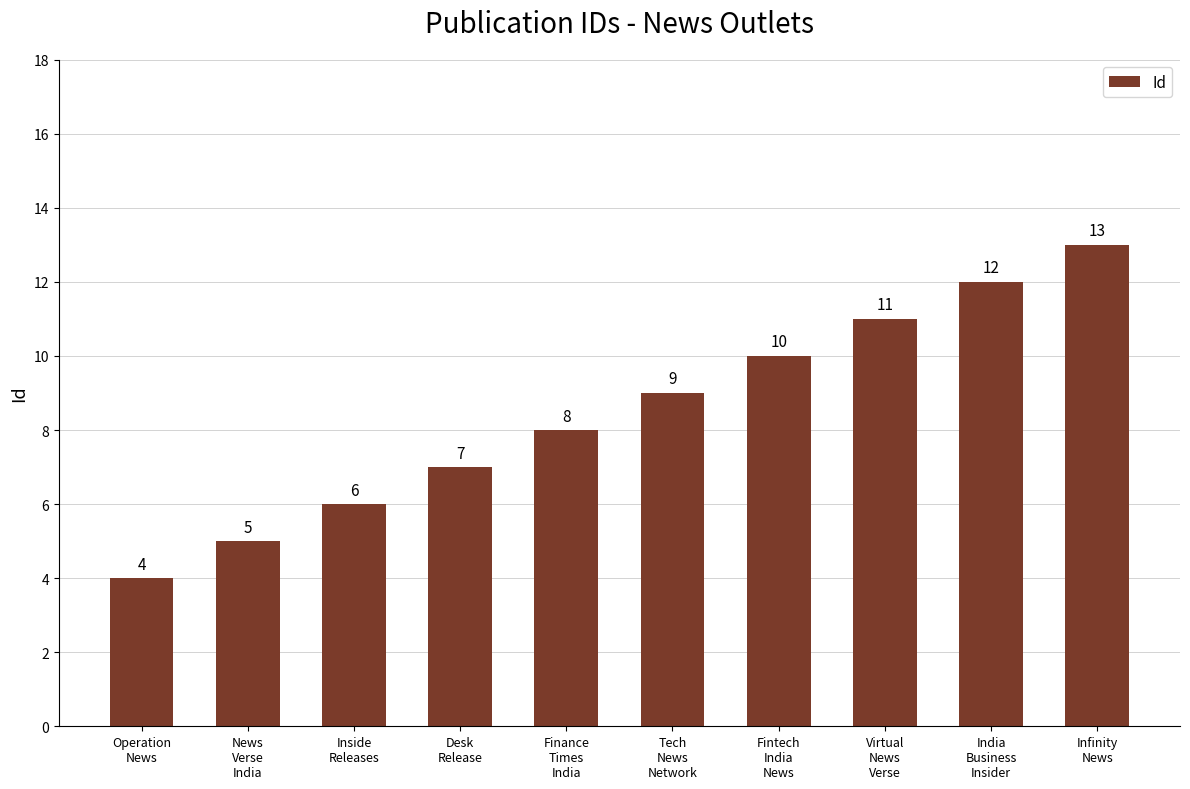

List the labels in order of value, largest first.

Infinity
News, India
Business
Insider, Virtual
News
Verse, Fintech
India
News, Tech
News
Network, Finance
Times
India, Desk
Release, Inside
Releases, News
Verse
India, Operation
News